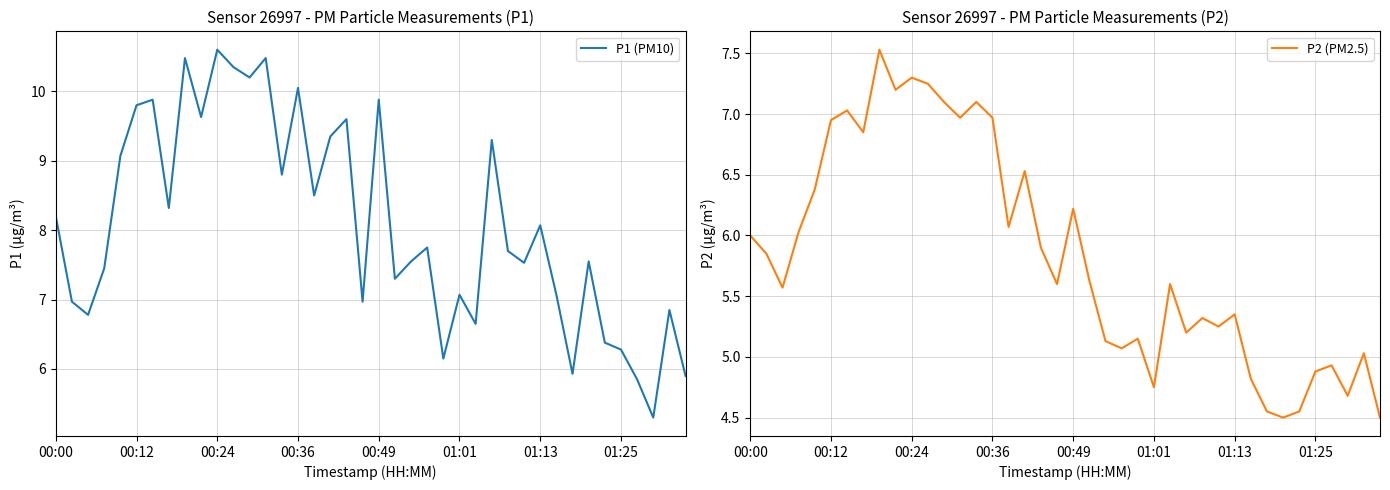

How many interior local peaks does the P1 (PM10) series have?

13